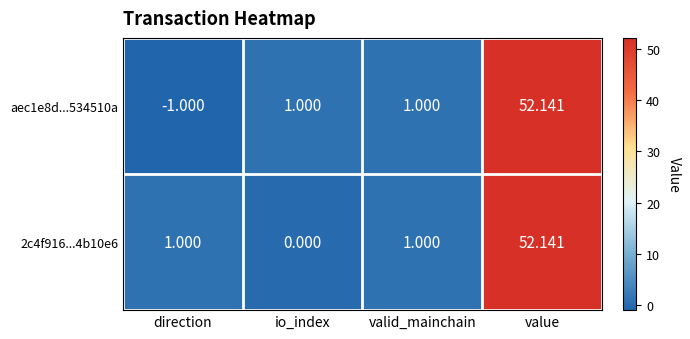

At which category is the sum across all series the highest?

value